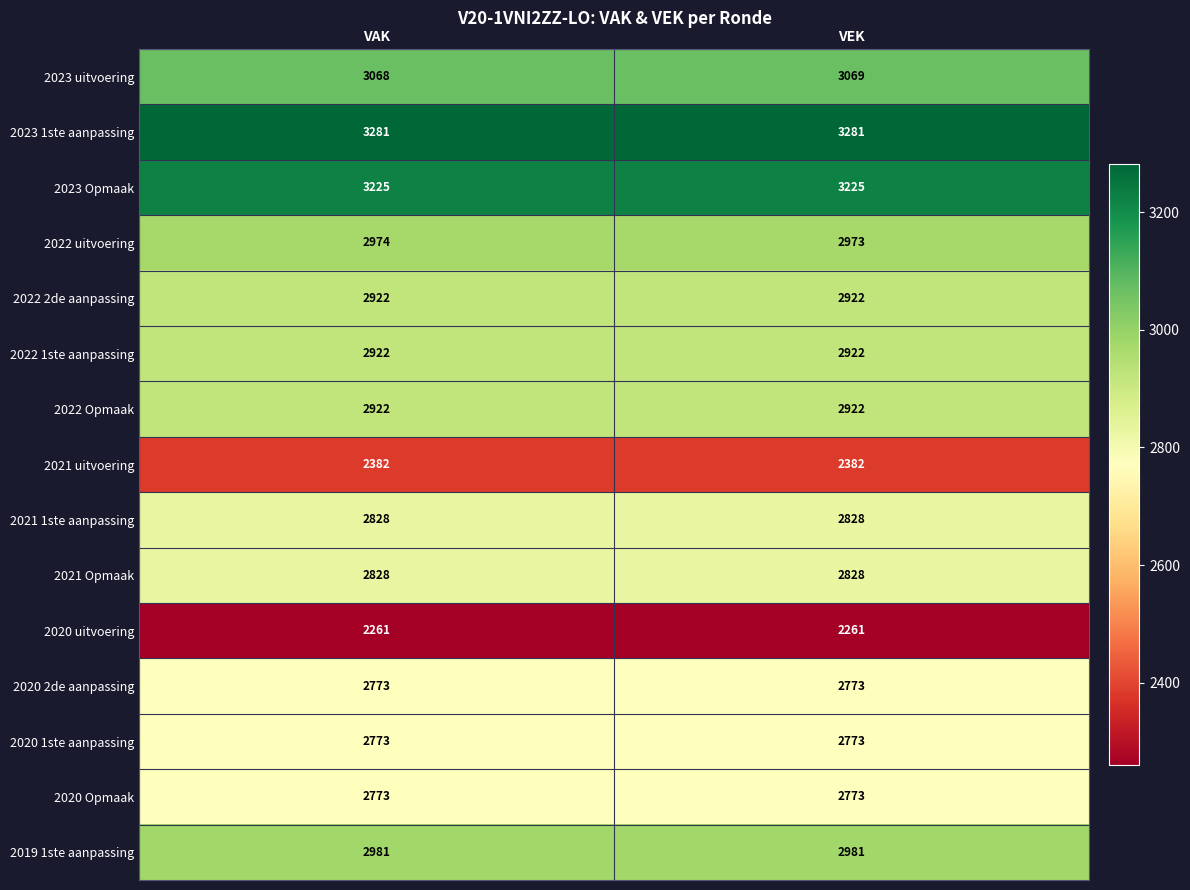

What is the maximum value shown in the chart?

3281